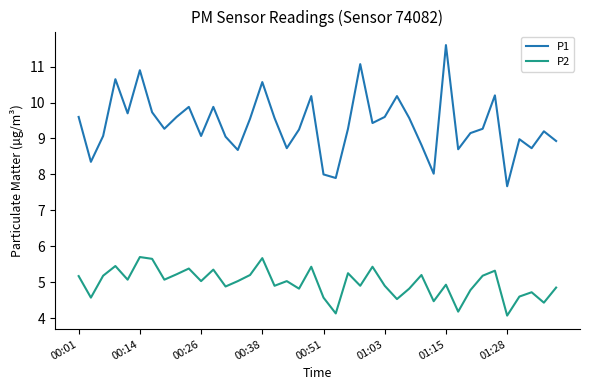

What is the greatest value displayed?

11.6